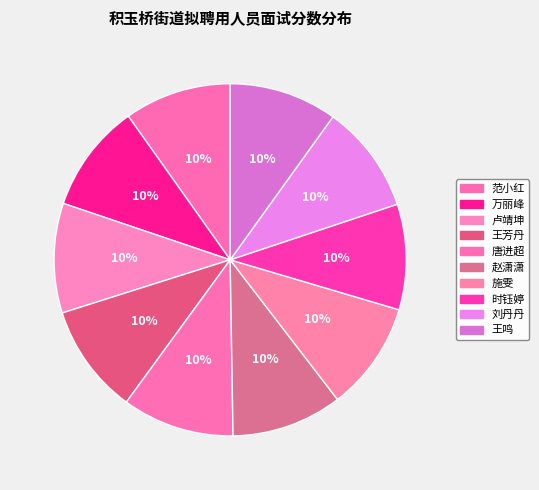

To the nearest percent, what percentage of the pie is 施雯?

10%